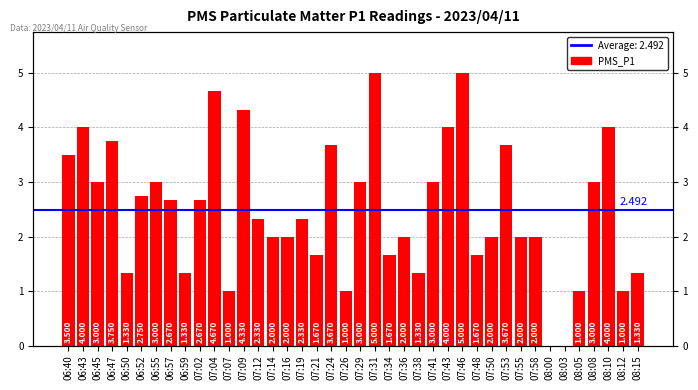

What is the sum of the values at 08:08 and 06:43?

7.0